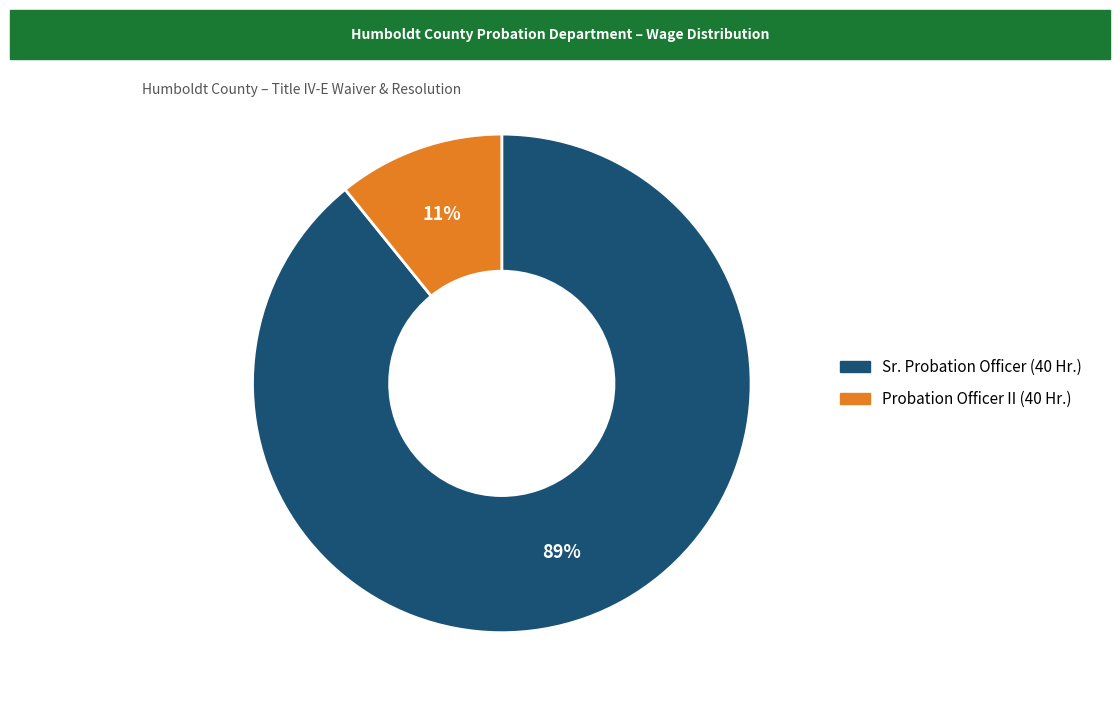

Between Sr. Probation Officer (40 Hr.) and Probation Officer II (40 Hr.), which is larger?

Sr. Probation Officer (40 Hr.)